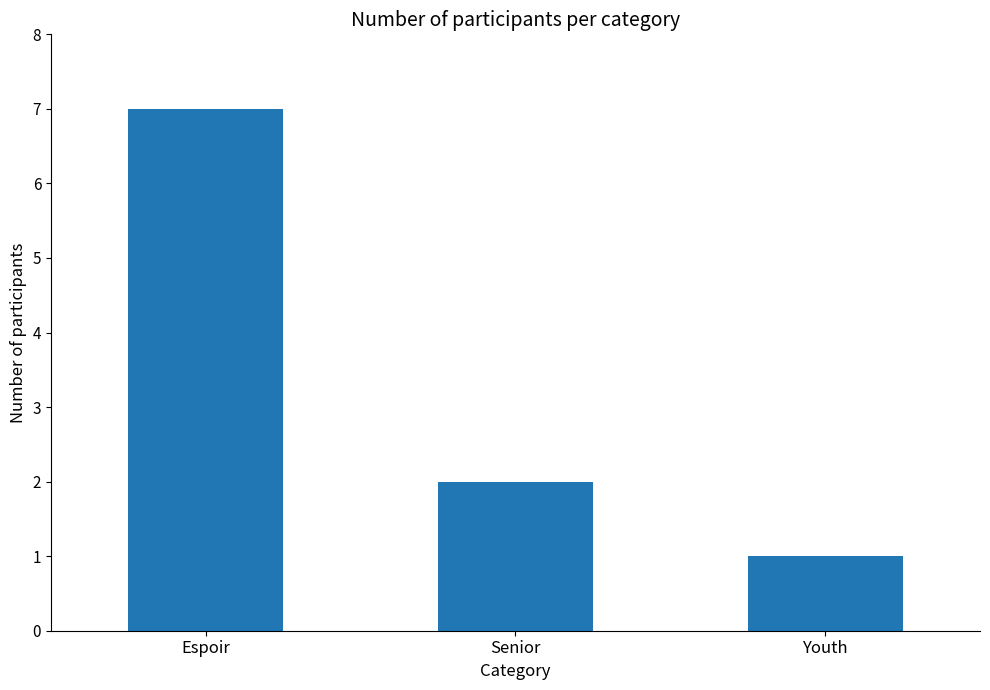

Where does the data first go above 2?

Espoir